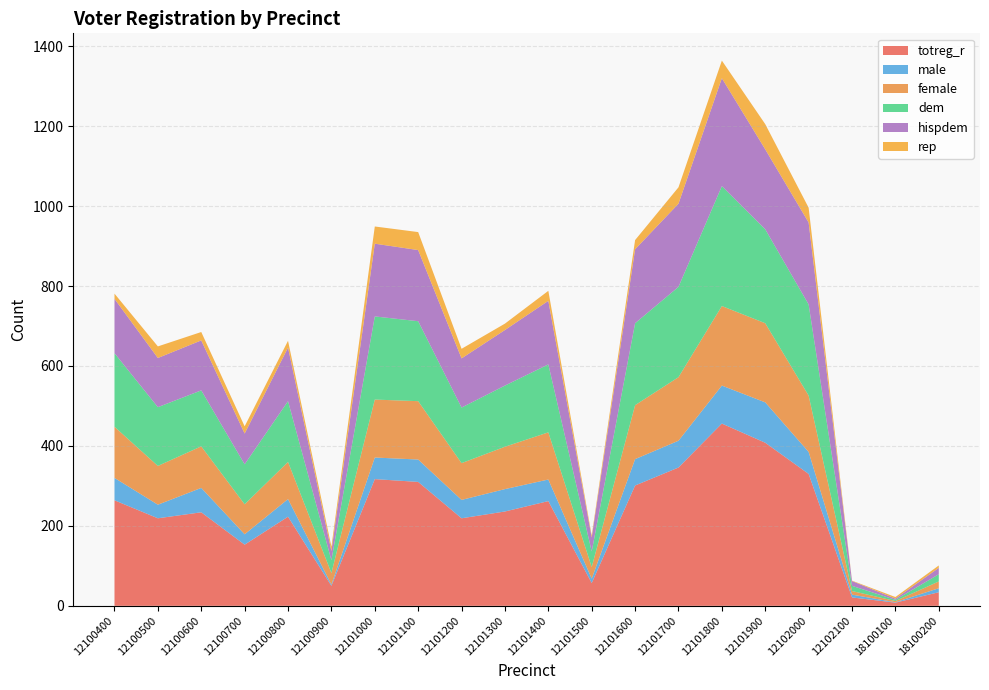

Reading left to right, what are all the values shown in this chart?

totreg_r: 264	219	234	153	223	50	317	310	219	236	262	57	301	346	456	408	330	21	8	34
male: 56	34	61	26	44	3	54	56	46	56	54	11	66	67	95	101	55	7	1	10
female: 128	97	104	75	93	29	145	146	92	106	118	29	135	159	199	198	141	9	3	17
dem: 184	147	140	100	152	32	208	200	139	153	170	39	205	226	300	235	228	13	3	18
hispdem: 136	123	125	77	134	23	182	178	123	139	159	35	185	208	270	200	205	12	3	16
rep: 13	29	21	18	17	11	43	45	24	16	25	5	23	41	44	63	37	1	4	6